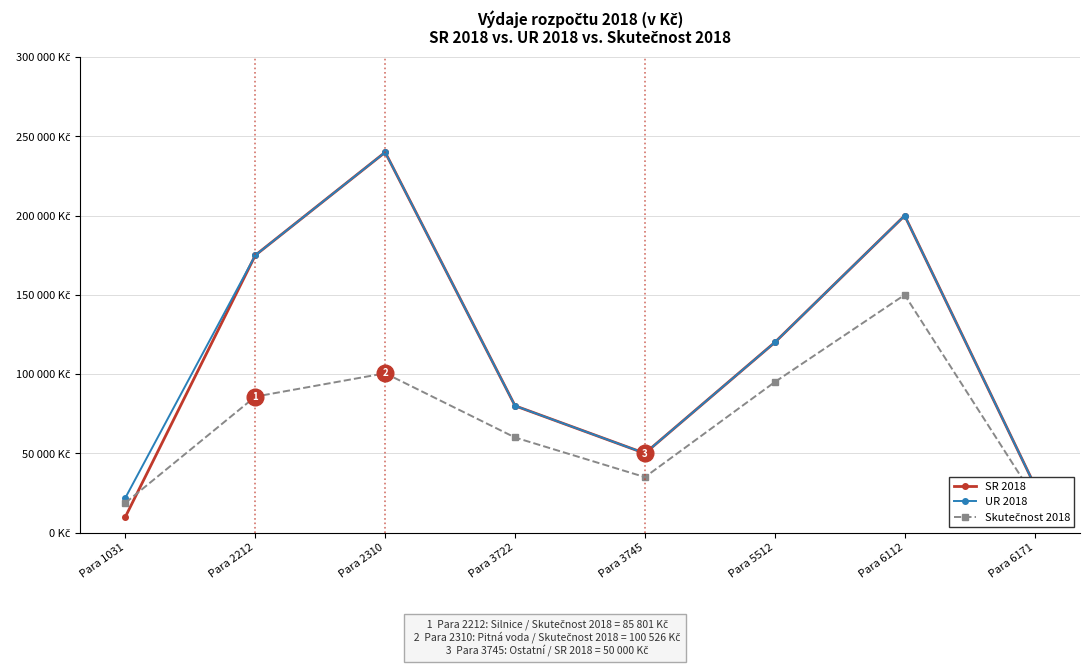

Reading left to right, list all the values displayed in this chart.

SR 2018: 10000	175000	240000	80000	50000	120000	200000	30000
UR 2018: 22000	175000	240000	80000	50000	120000	200000	30000
Skutečnost 2018: 18761	85801	100526	60000	35000	95000	150000	22000